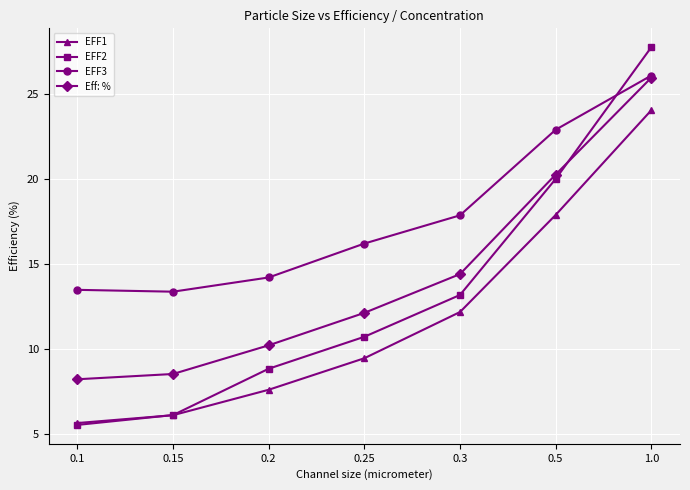

True or false: EFF3 has more than 1 interior local peaks.

False